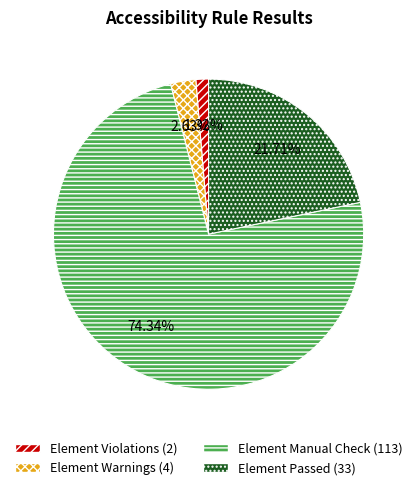

Does any single category account for the majority?

Yes